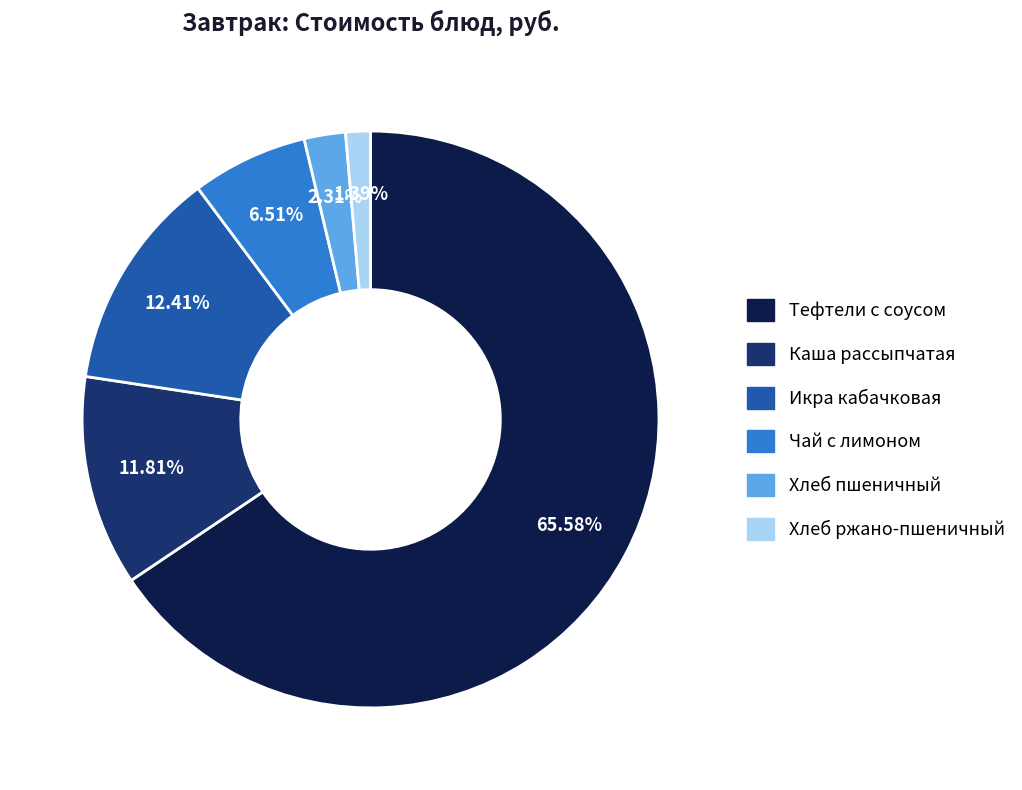

Which has a higher value, Хлеб пшеничный or Хлеб ржано-пшеничный?

Хлеб пшеничный